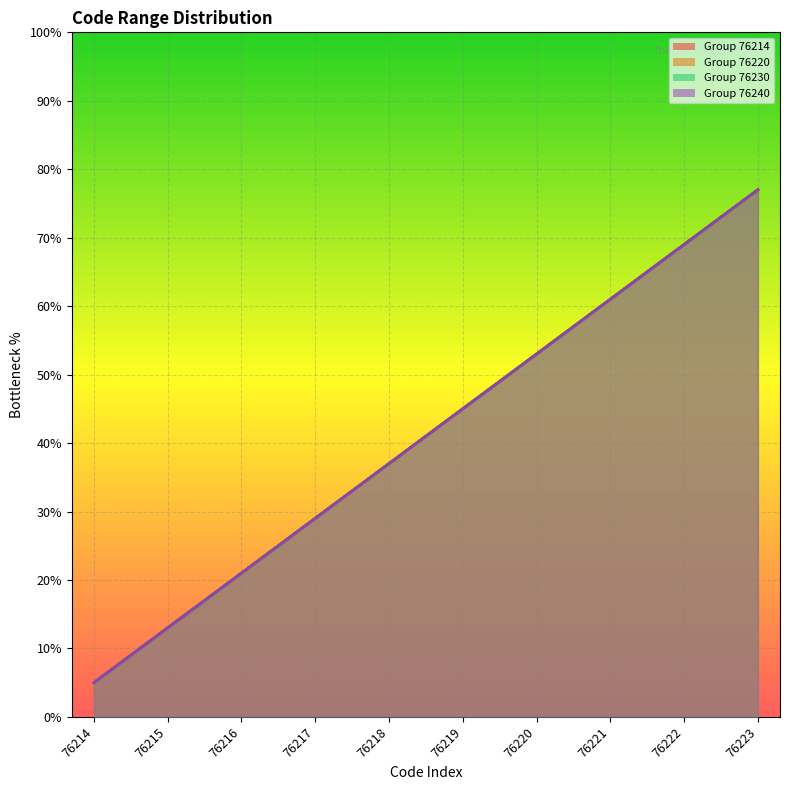

Reading left to right, transcribe all the data shown in this chart.

Group 76214: 5	13	21	29	37	45	53	61	69	77
Group 76220: 5	13	21	29	37	45	53	61	69	77
Group 76230: 5	13	21	29	37	45	53	61	69	77
Group 76240: 5	13	21	29	37	45	53	61	69	77